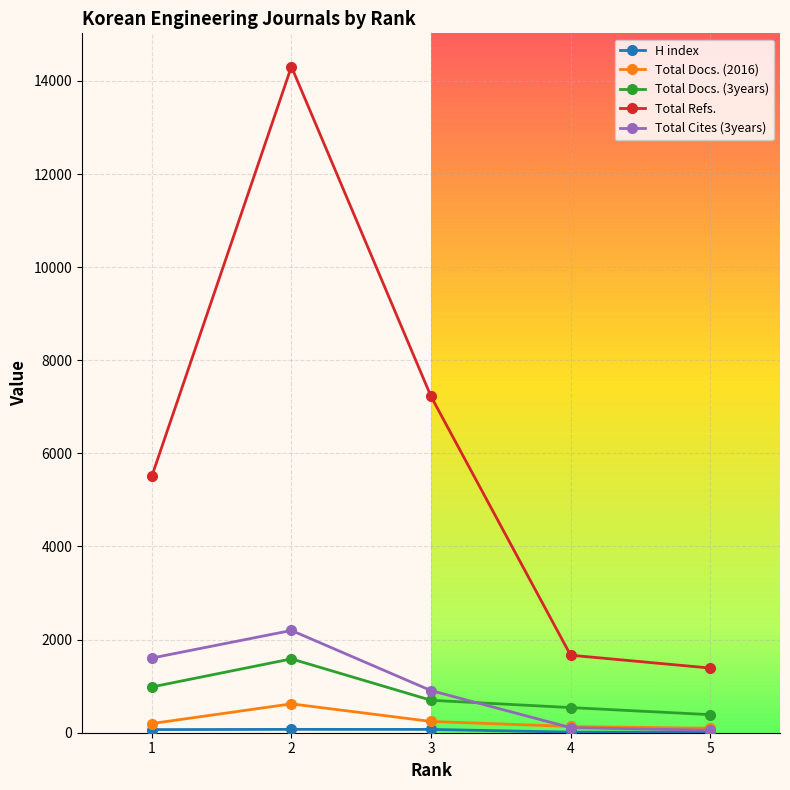

What is the sum of the Total Cites (3years) values at 4 and 2?

2306